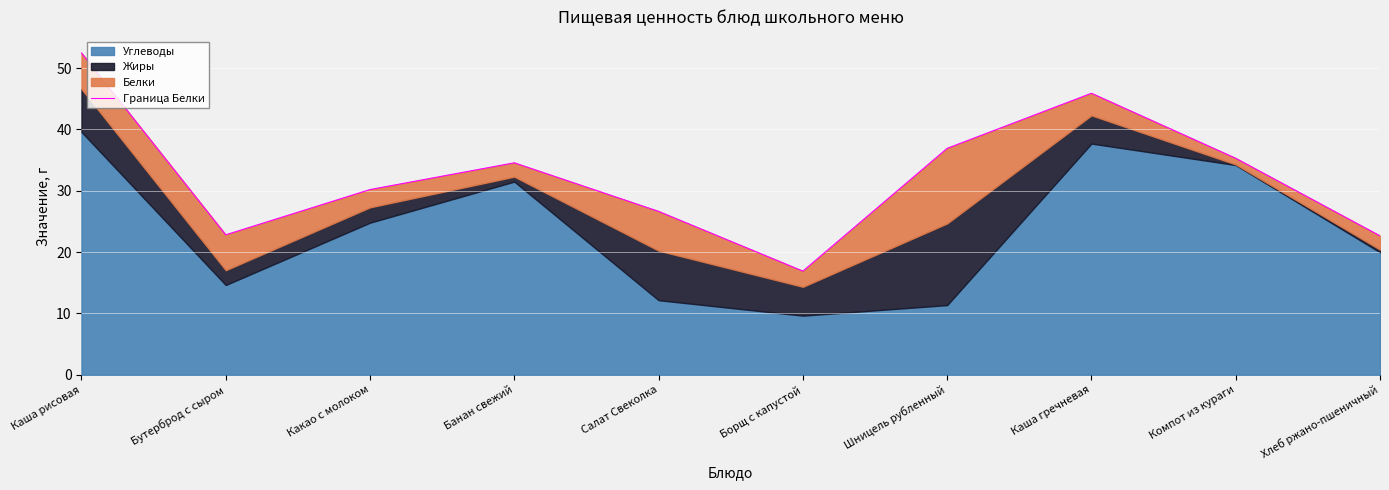

Rank the categories by value from lowest to highest.

Борщ с капустой, Хлеб ржано-пшеничный, Бутерброд с сыром, Салат Свеколка, Какао с молоком, Банан свежий, Компот из кураги, Шницель рубленный, Каша гречневая, Каша рисовая